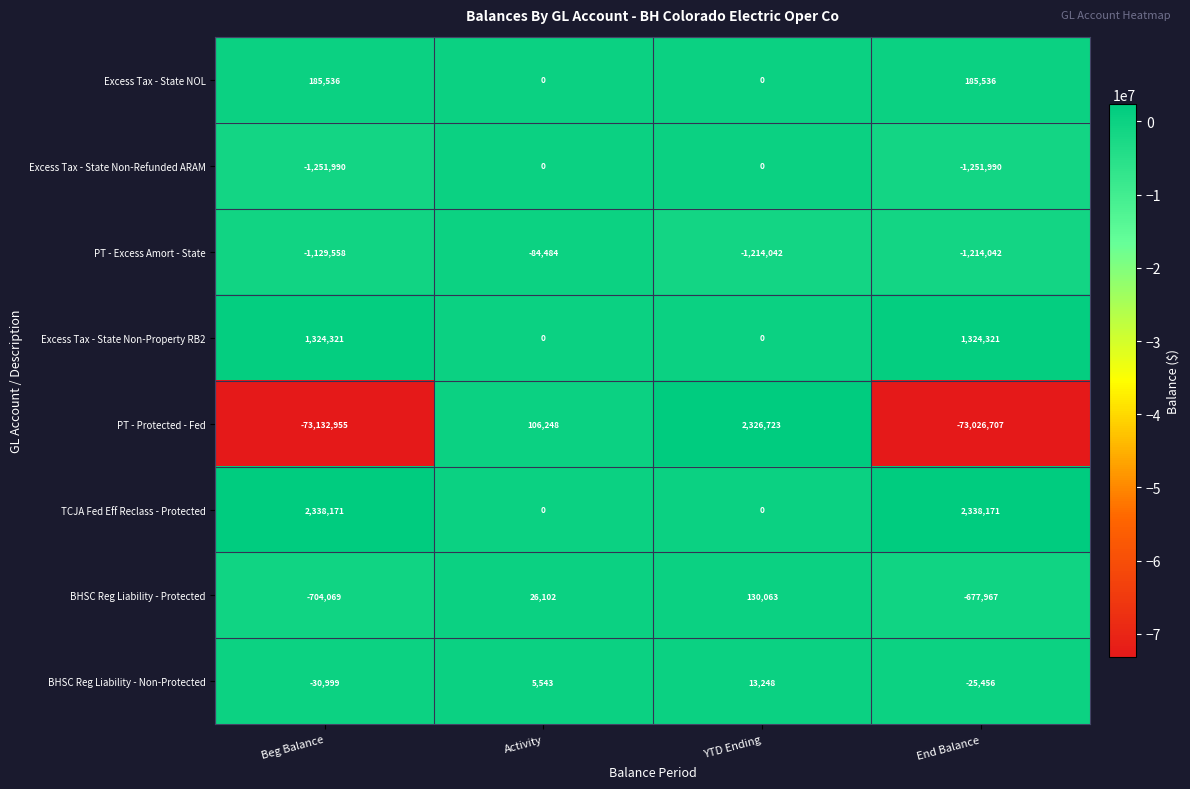

The BHSC Reg Liability - Non-Protected series shows 5543 at Activity. True or false?

True